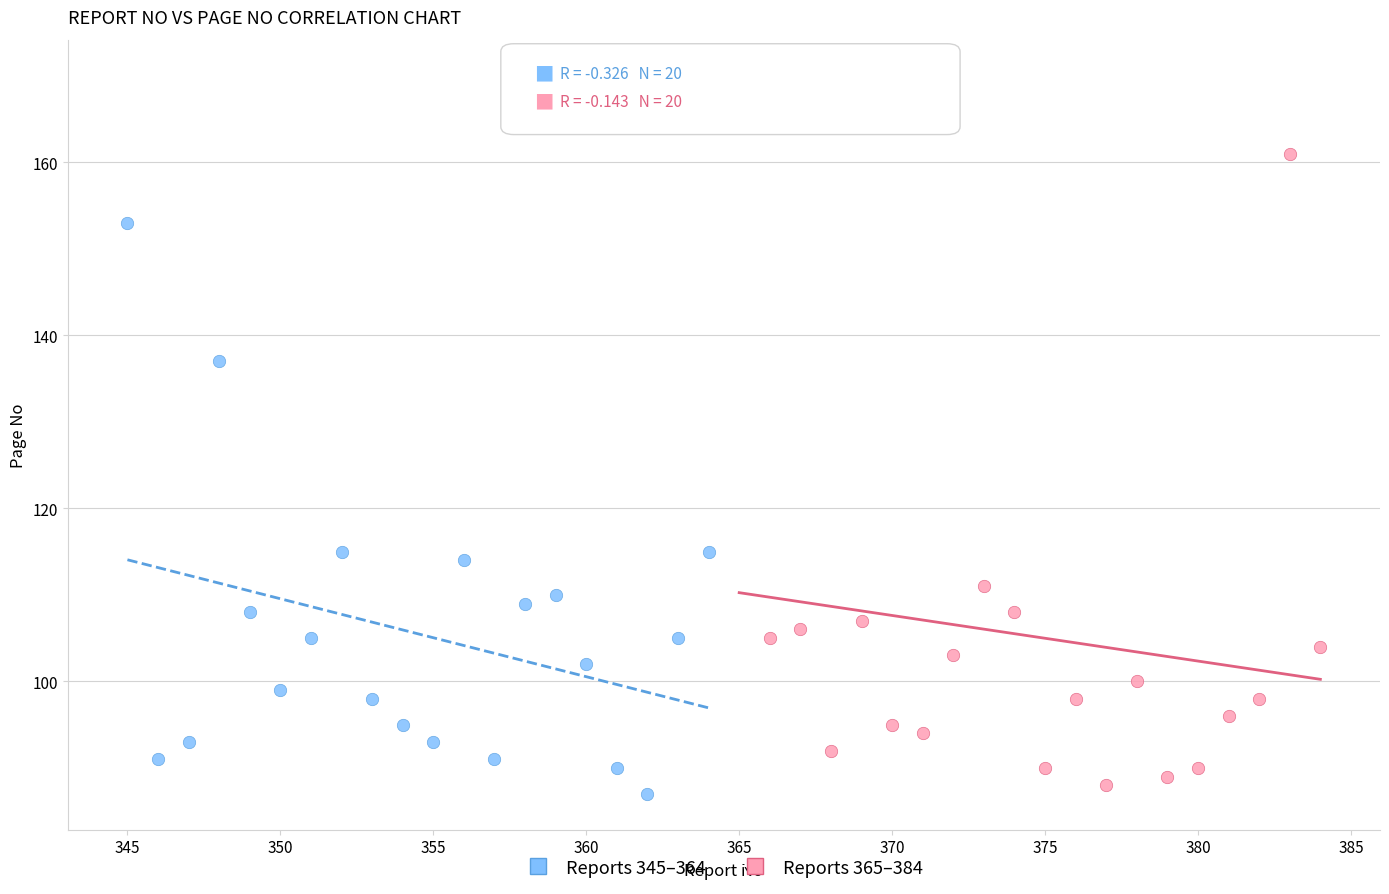

Which series has the widest spread of Y values?

Reports 365–384